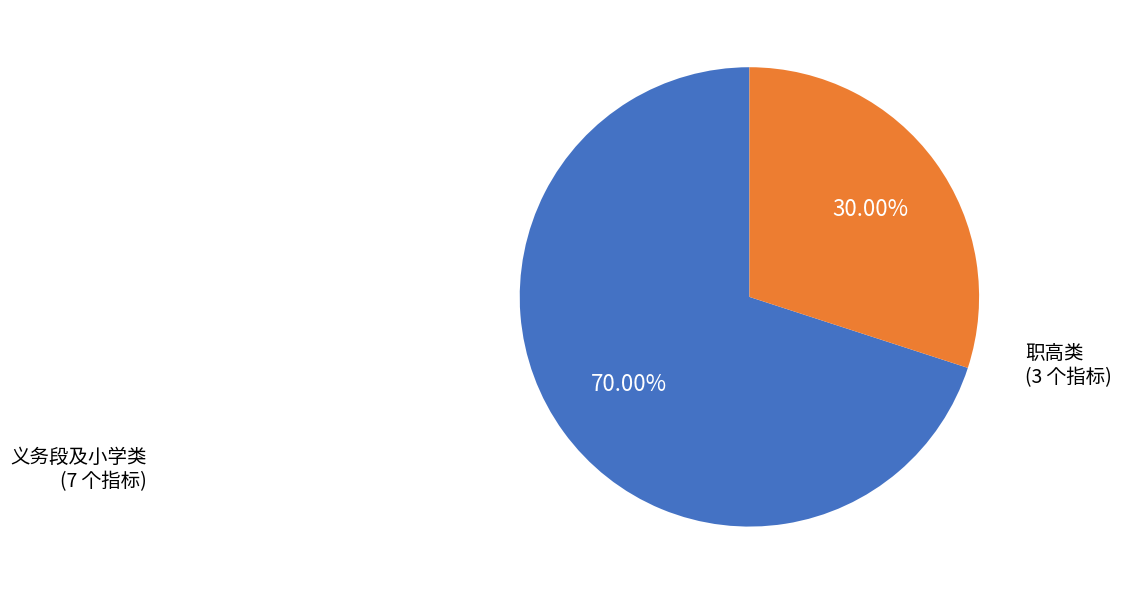

How many segments does this pie chart have?

2